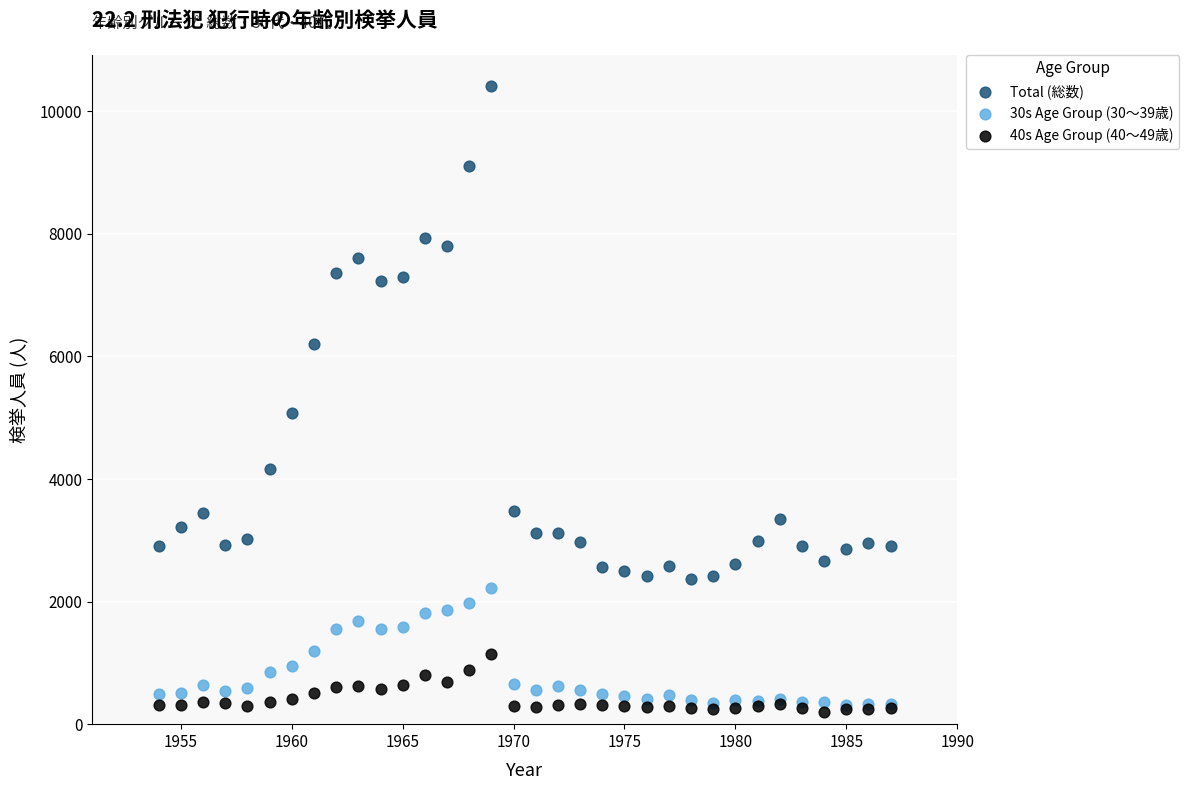

Across all series, what Y value is closest to 5309?

5072